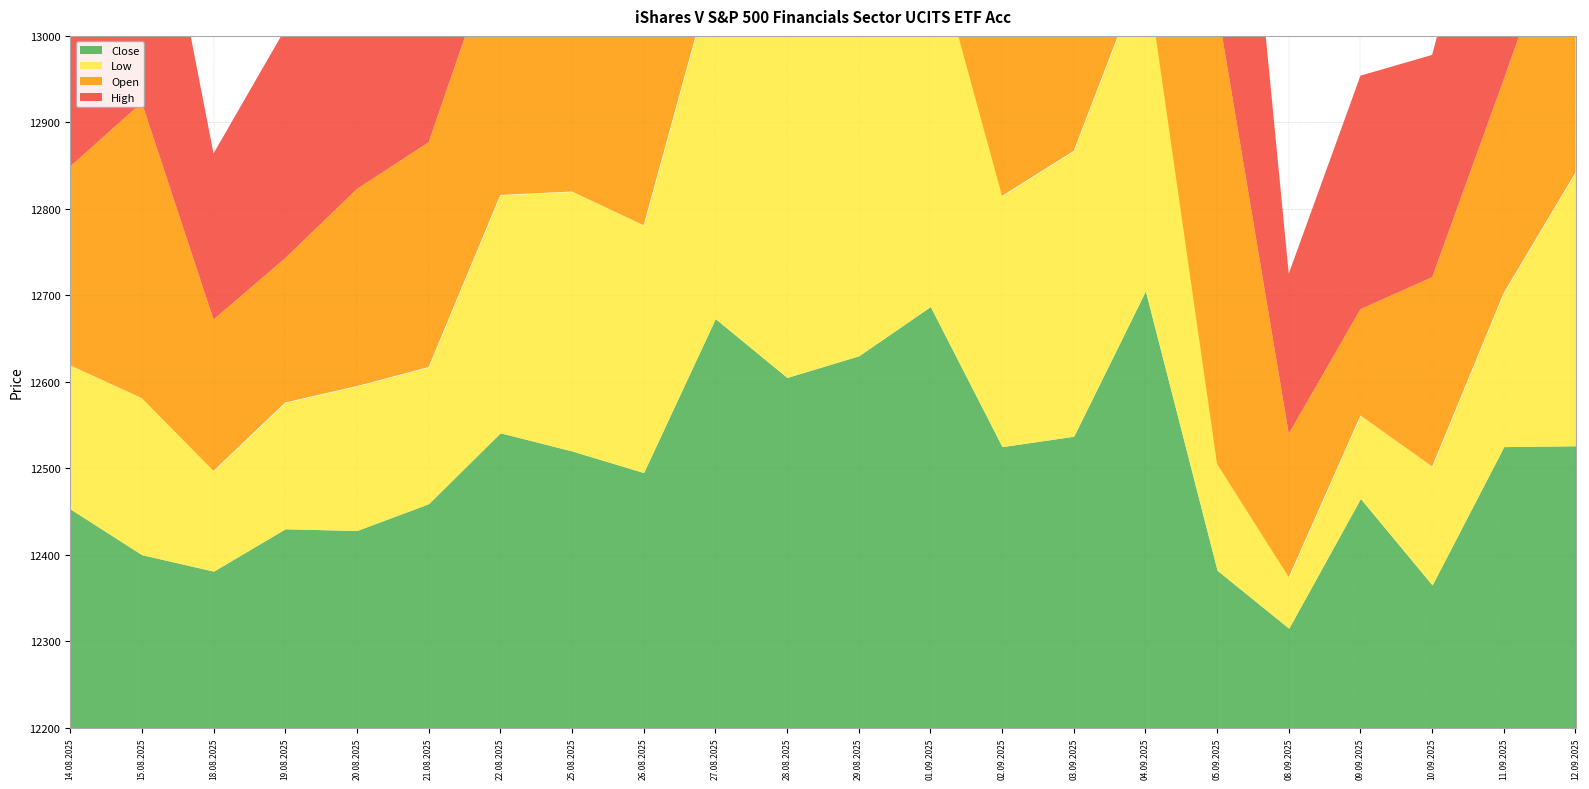

What are all the series names shown in the legend?

Open, High, Low, Close